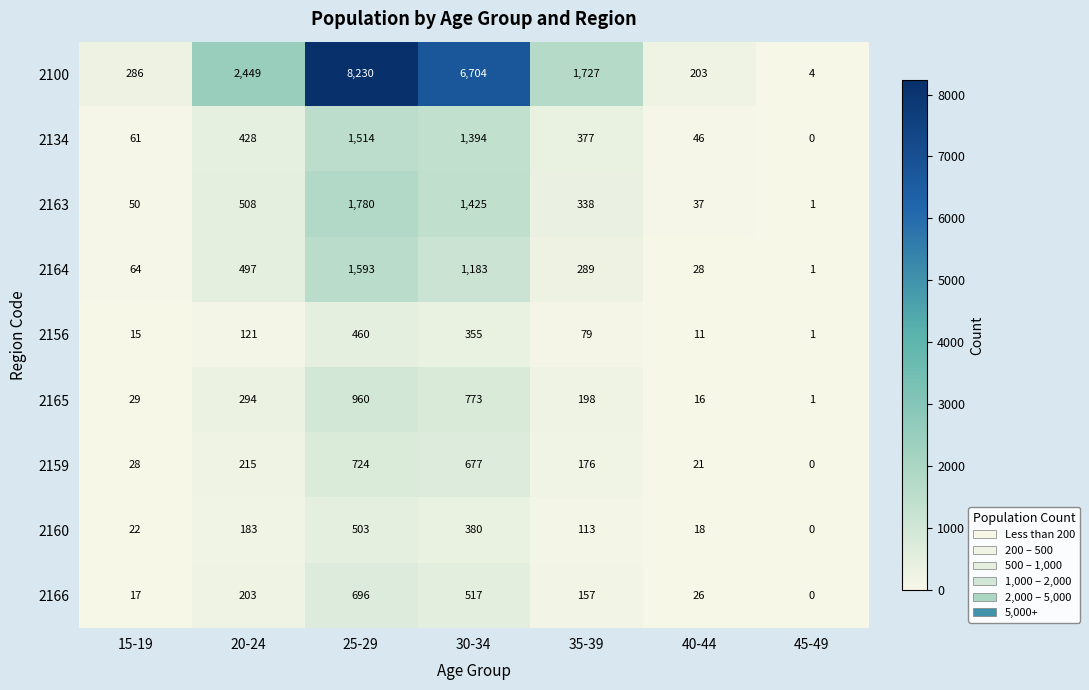

The value of 2160 at 40-44 is 11. True or false?

False